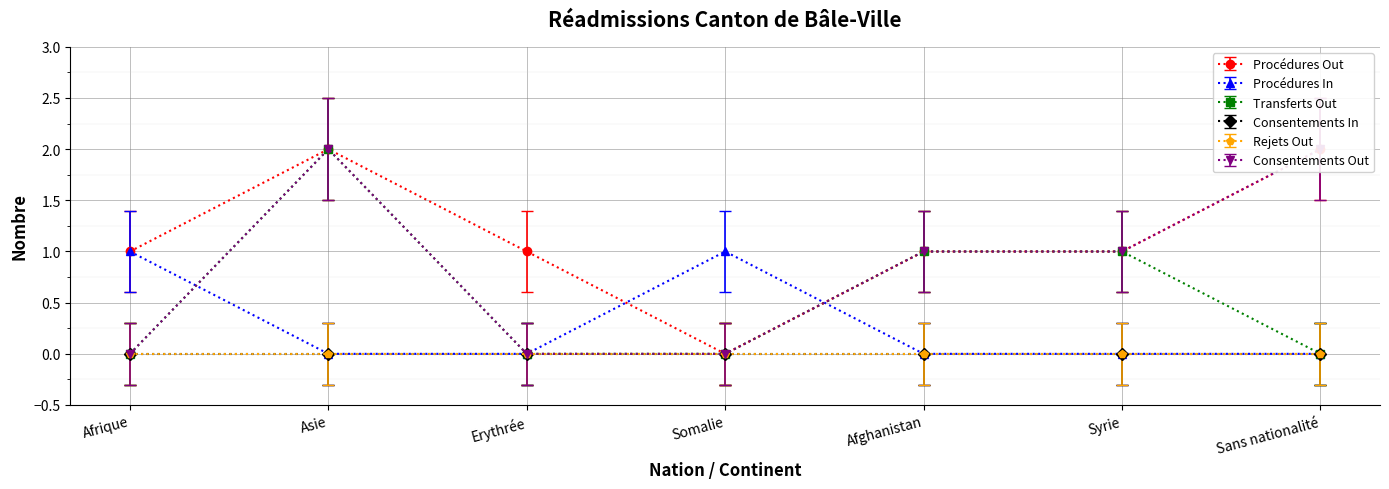

True or false: Transferts Out has more than 0 points higher than both neighbors.

True